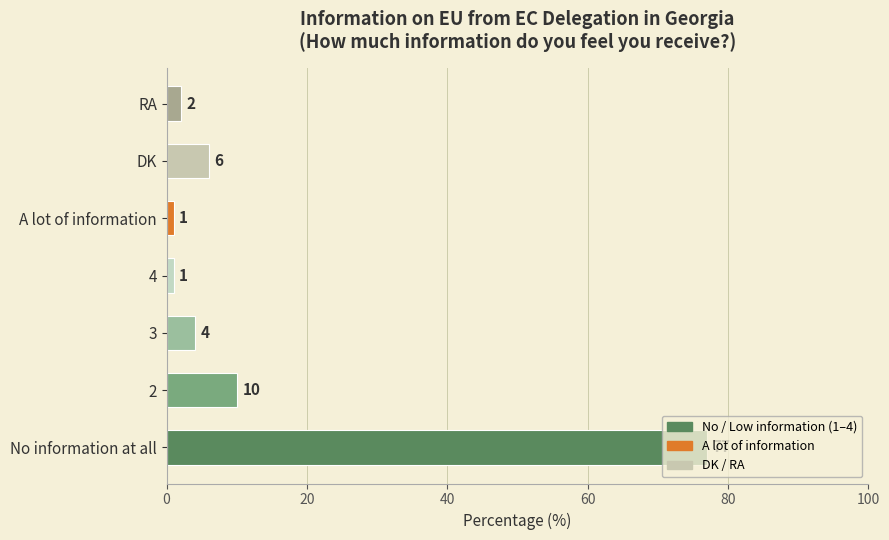

Approximately how many times larger is the value at 2 compared to No information at all?

0.1